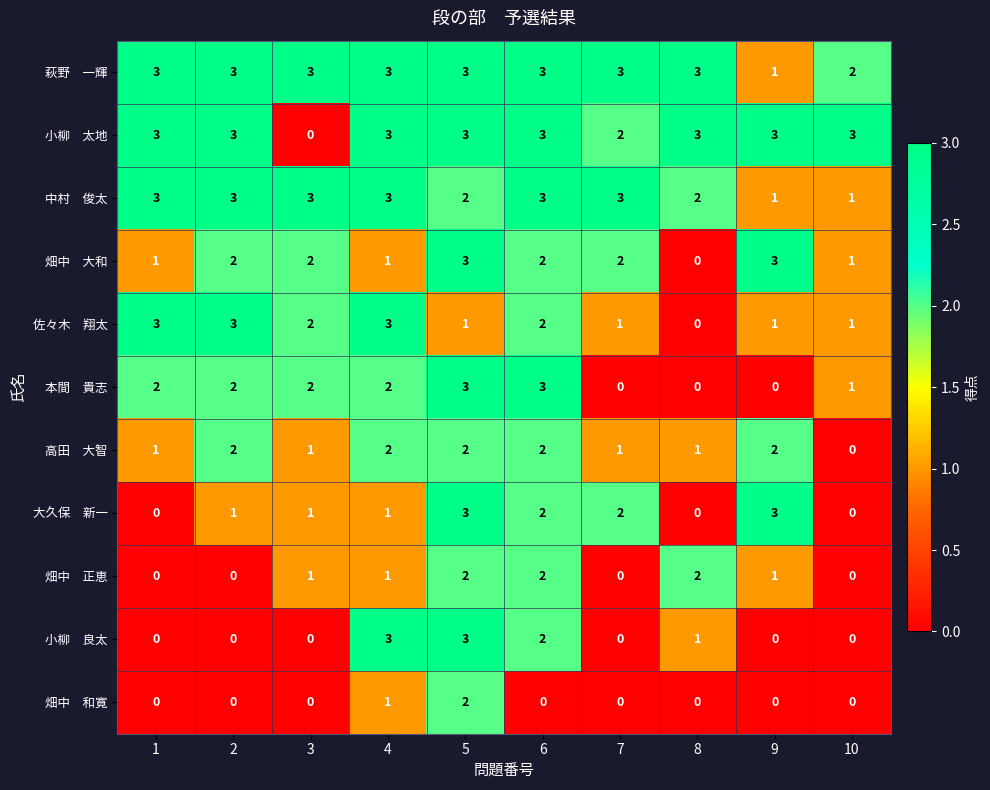

What is the maximum value shown in the chart?

3